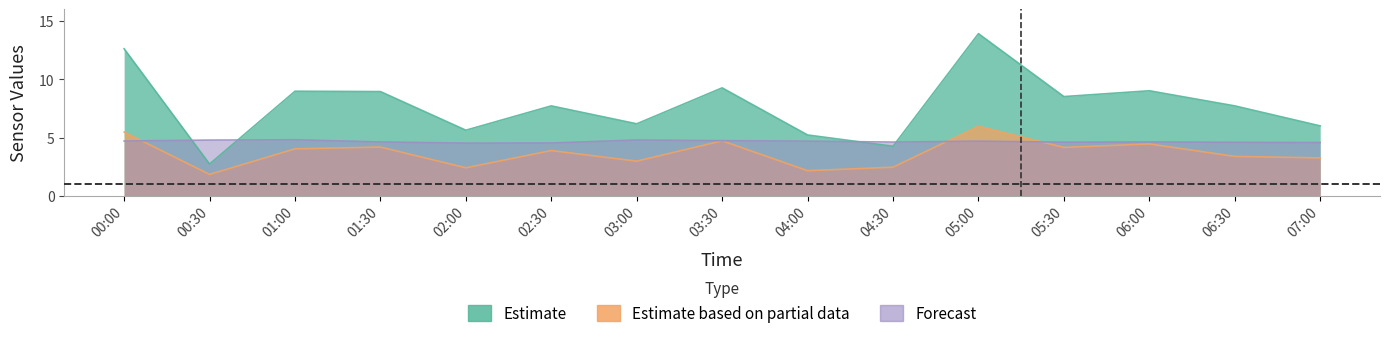

True or false: BME280_temperature has more than 0 interior local peaks.

True